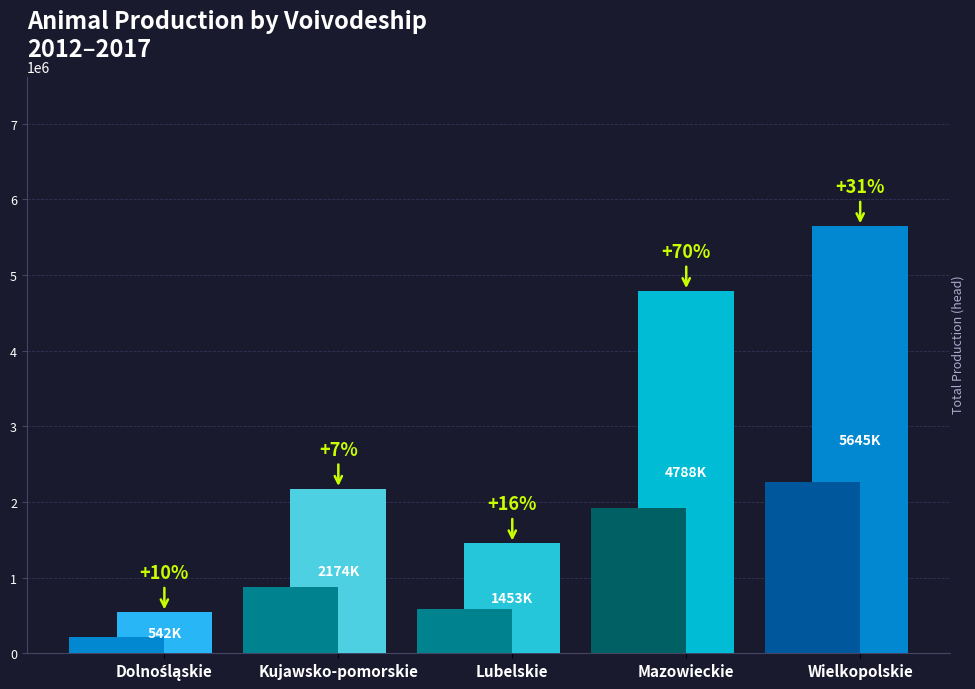

The chart shows a value of 794658 at Lubelskie. True or false?

False